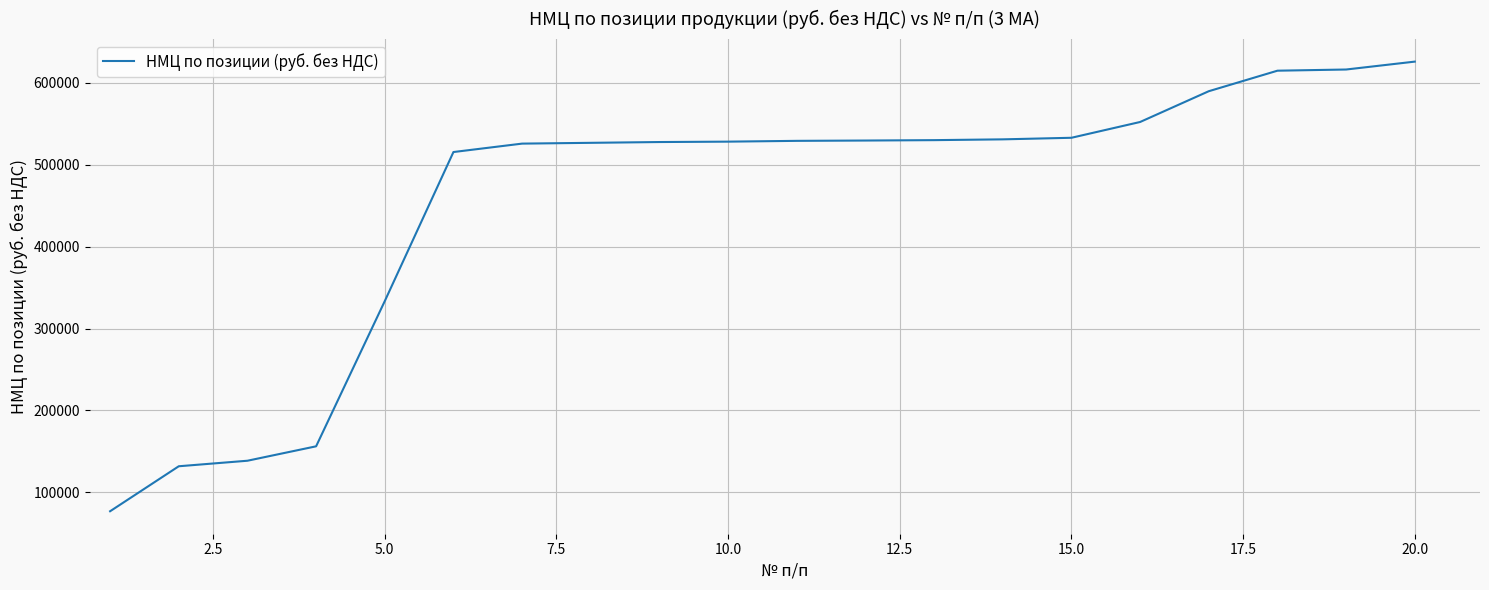

What is the difference between the maximum and minimum values?

548653.2